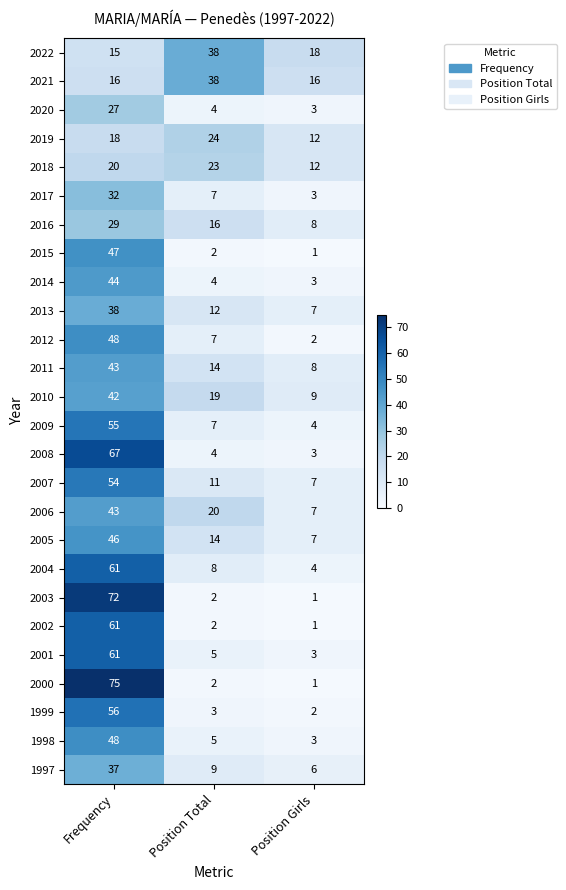

What is the difference between the maximum and minimum values in the 2007 series?

47